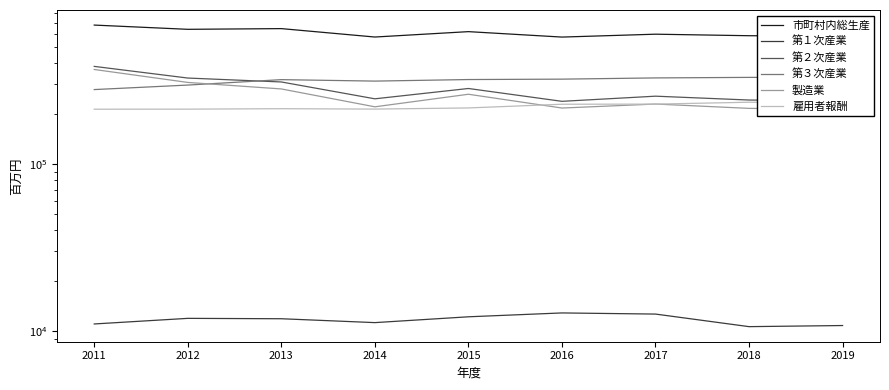

True or false: 第３次産業 has more than 1 points higher than both neighbors.

True